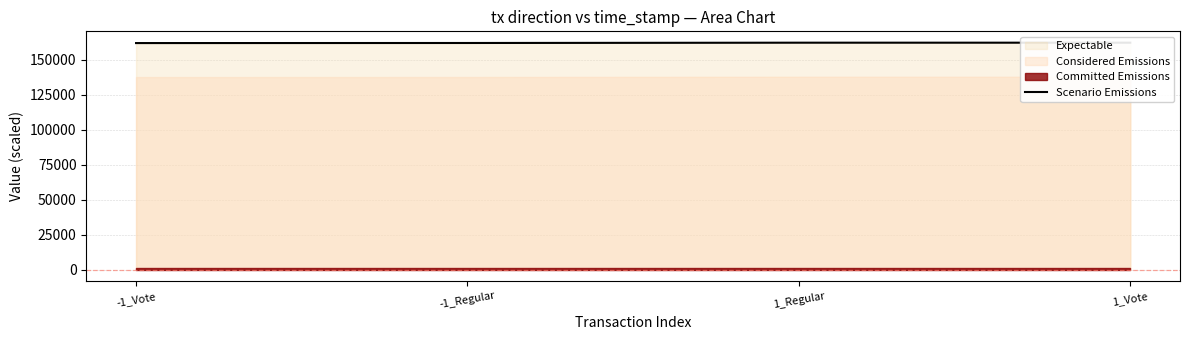

What is the smallest value displayed?

161840.8